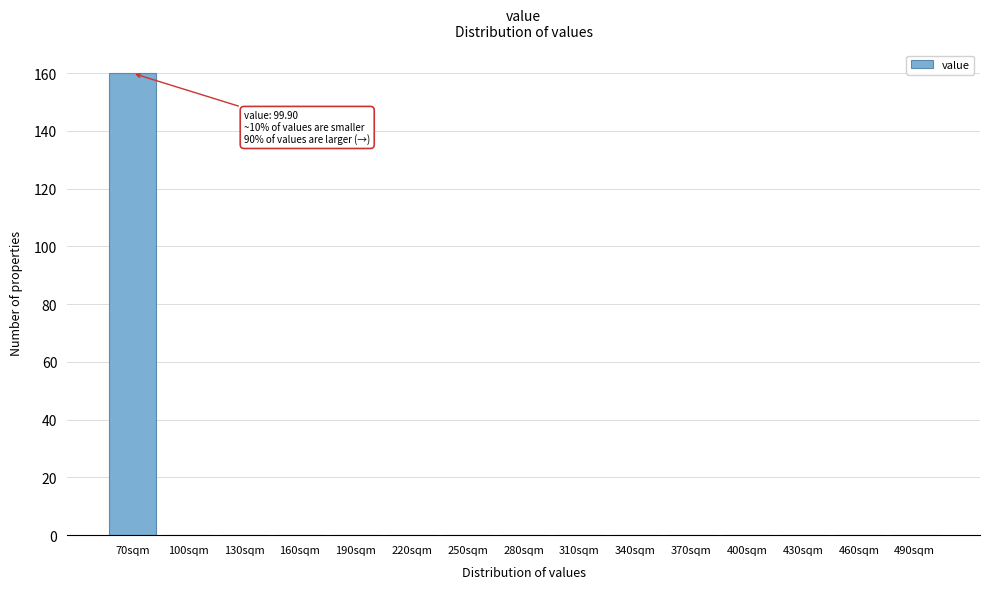

Reading left to right, what are all the values shown in this chart?

70sqm=160	100sqm=0	130sqm=0	160sqm=0	190sqm=0	220sqm=0	250sqm=0	280sqm=0	310sqm=0	340sqm=0	370sqm=0	400sqm=0	430sqm=0	460sqm=0	490sqm=0